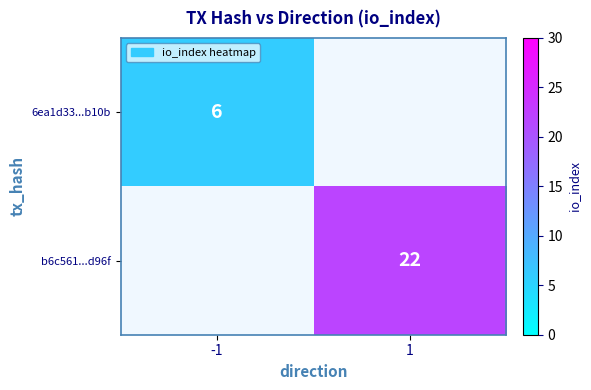

True or false: b6c561...d96f has a value of 38 at 1.

False